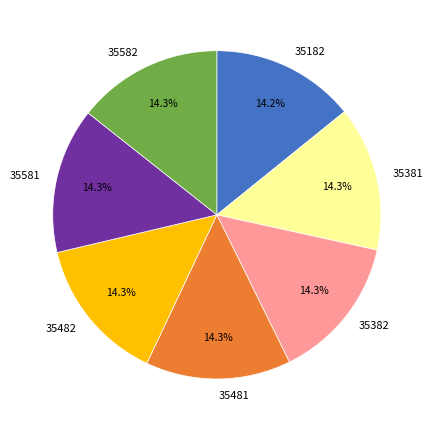

The 35582 slice represents 27% of the pie. True or false?

False